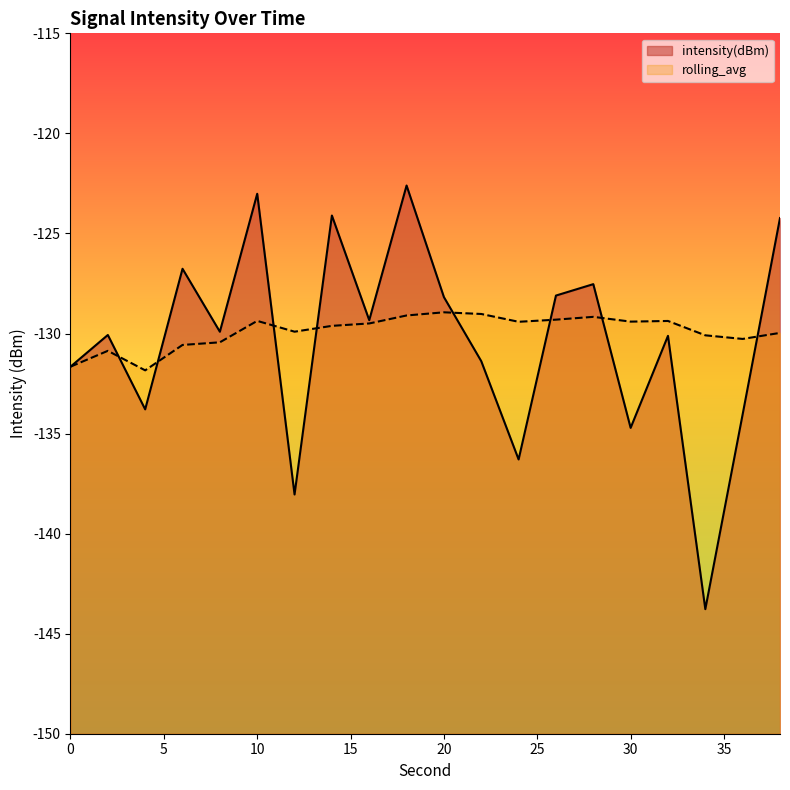

Is it true that rolling_avg equals -131.8 at 4?

True